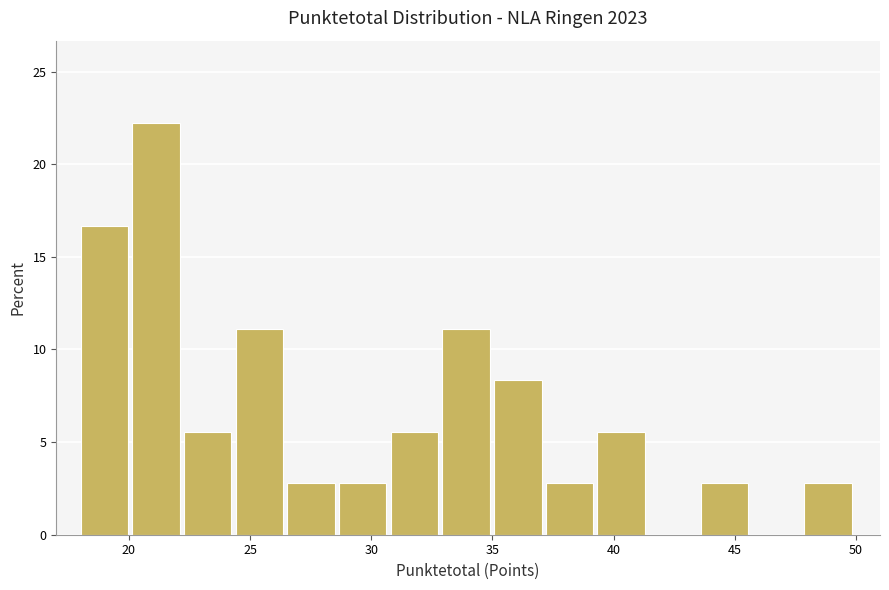

Over which range of the x-axis is the bar tallest?

20.0 to 22.5